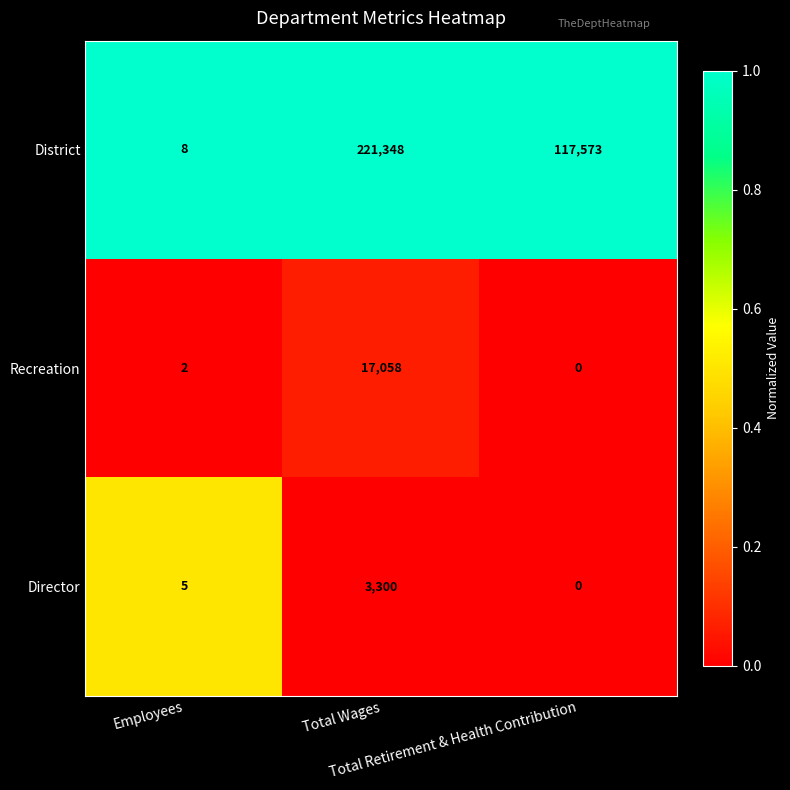

What is the highest value of the District series?

221348